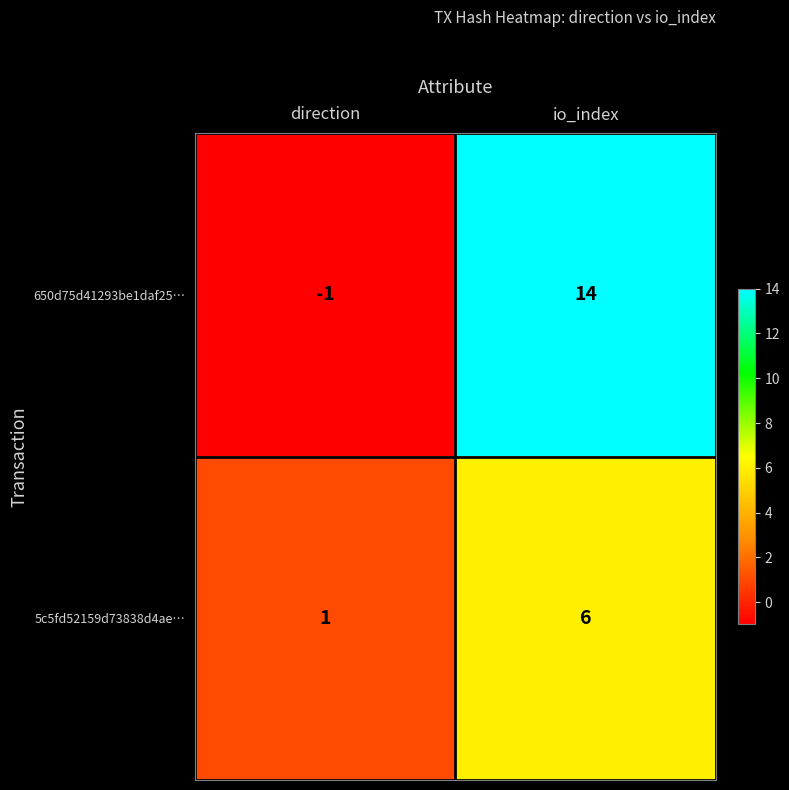

List the series in order of their peak value, lowest first.

5c5fd52159d73838d4ae…, 650d75d41293be1daf25…